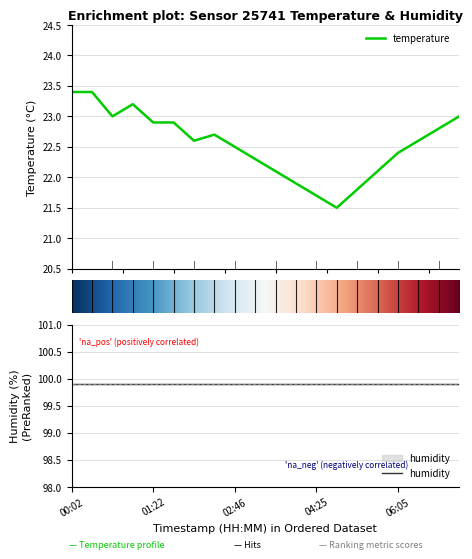

Rank the categories by value from lowest to highest.

04:50, 04:25, 05:15, 04:00, 03:35, 05:40, 03:10, 06:05, 02:46, 02:06, 06:30, 02:23, 06:55, 01:22, 01:43, 00:46, 07:20, 01:08, 00:02, 00:23